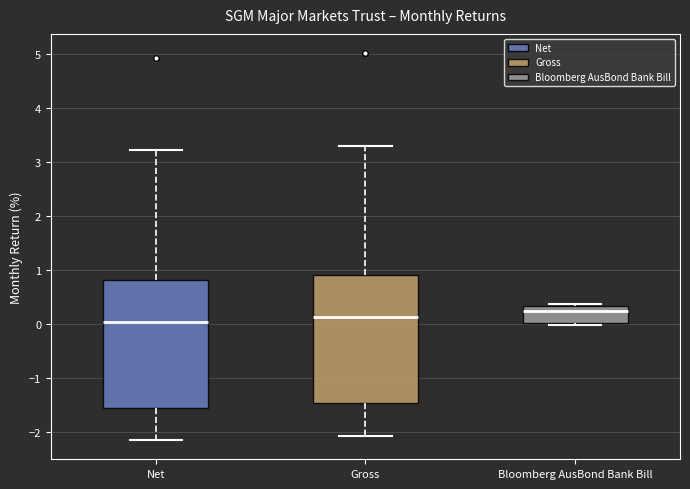

Where is the upper edge of the box for Bloomberg AusBond Bank Bill on the y-axis? The values are not printed on the chart, so give them approximately, as read against the axis.

0.3